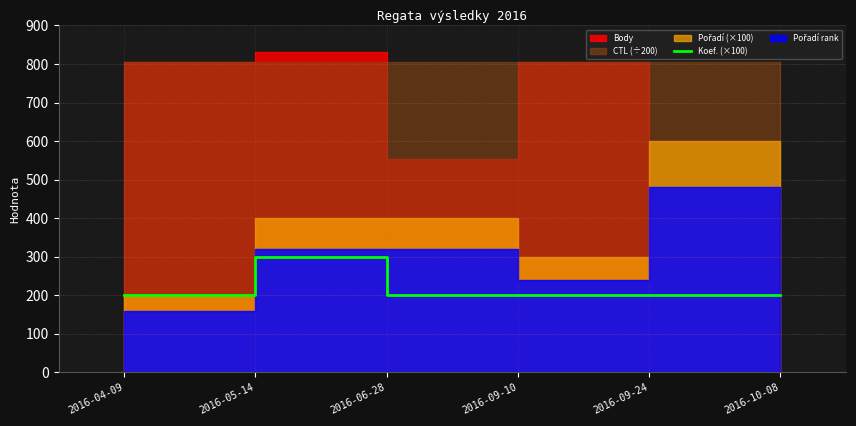

Does the chart have visible grid lines?

Yes